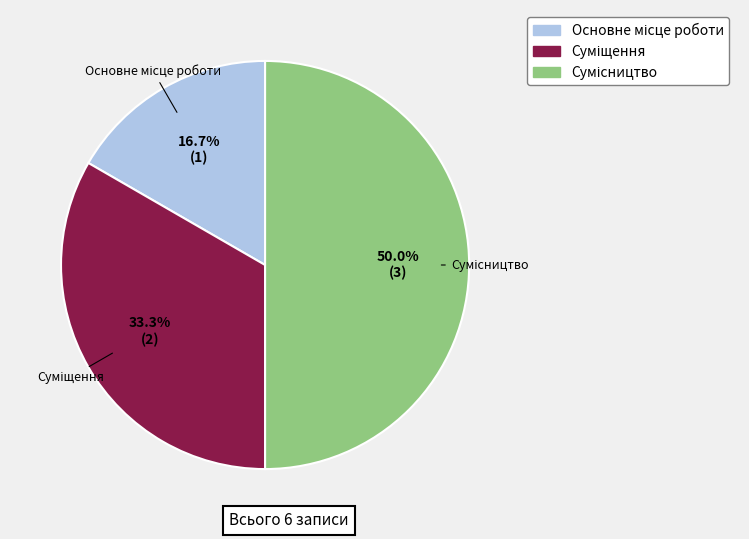

Count the number of slices in the pie.

3